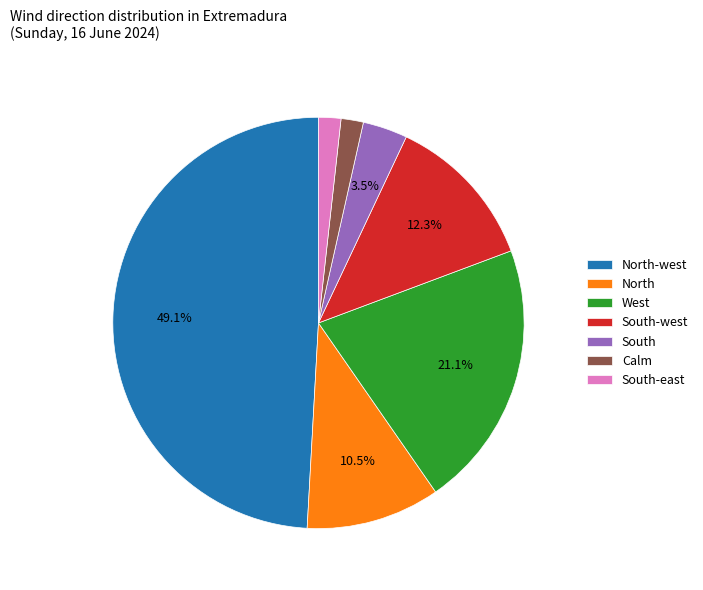

Does any single category account for the majority?

No